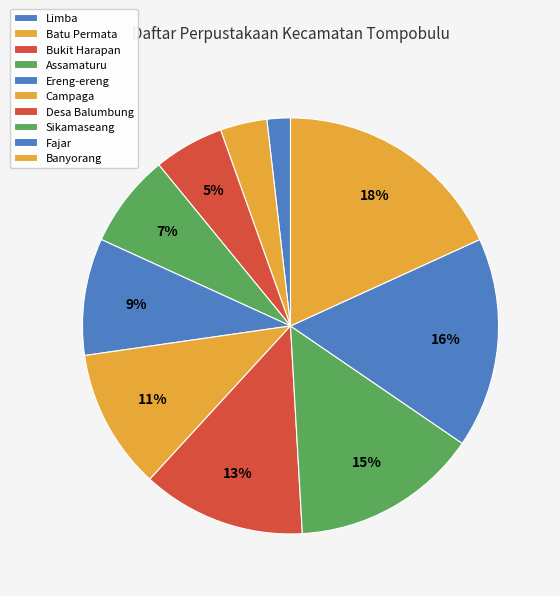

To the nearest percent, what percentage of the pie is Banyorang?

18%